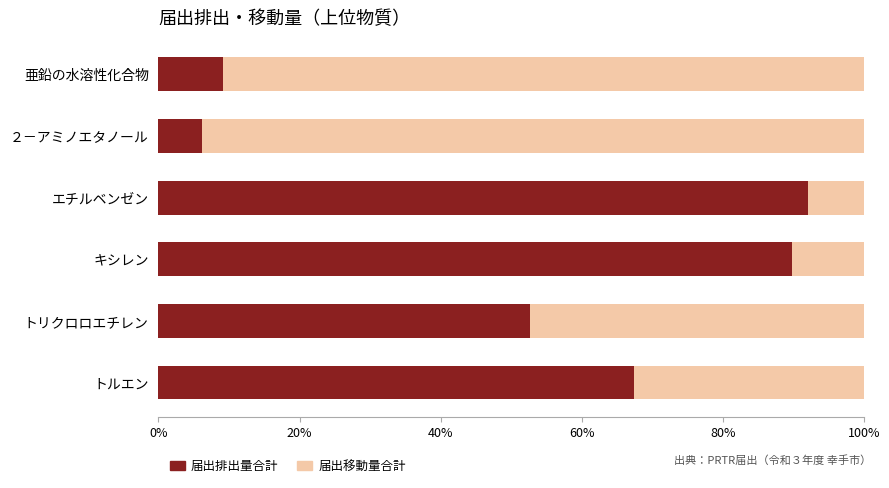

What is the highest value of the 届出排出量合計 series?

92.1